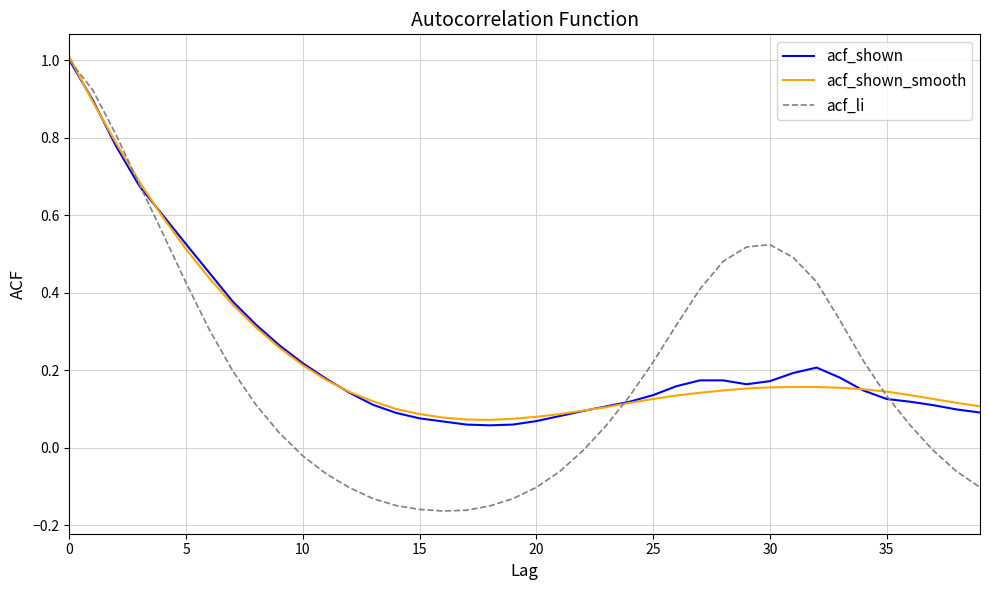

Count the number of data series in this chart.

3